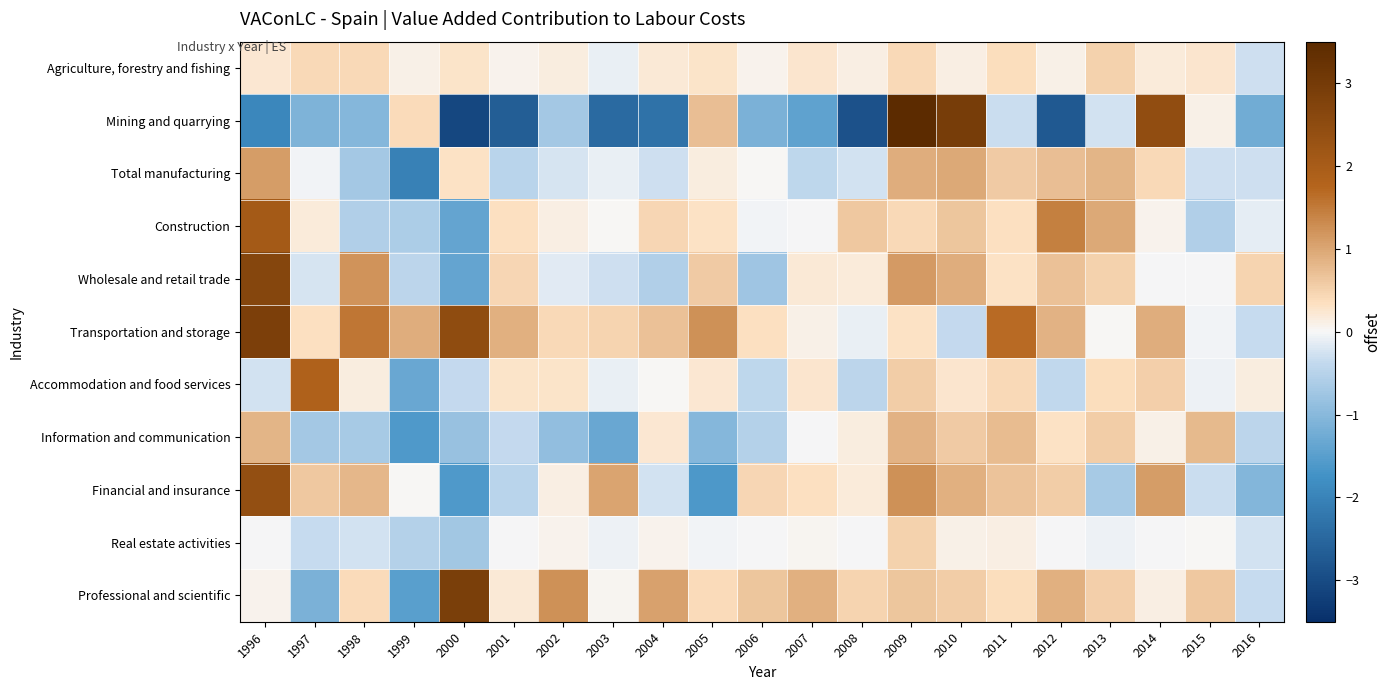

Which category has the lowest value across all series?

2000